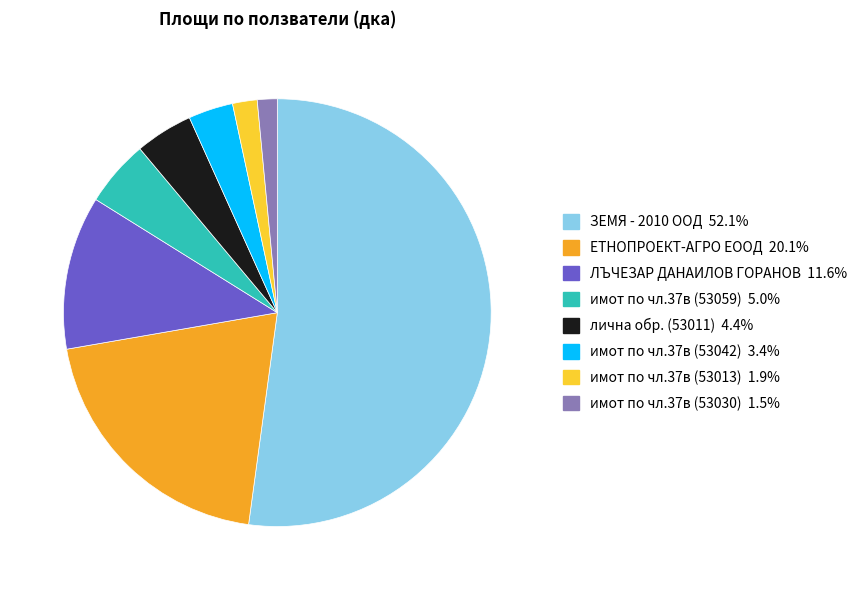

Does any single category account for the majority?

Yes